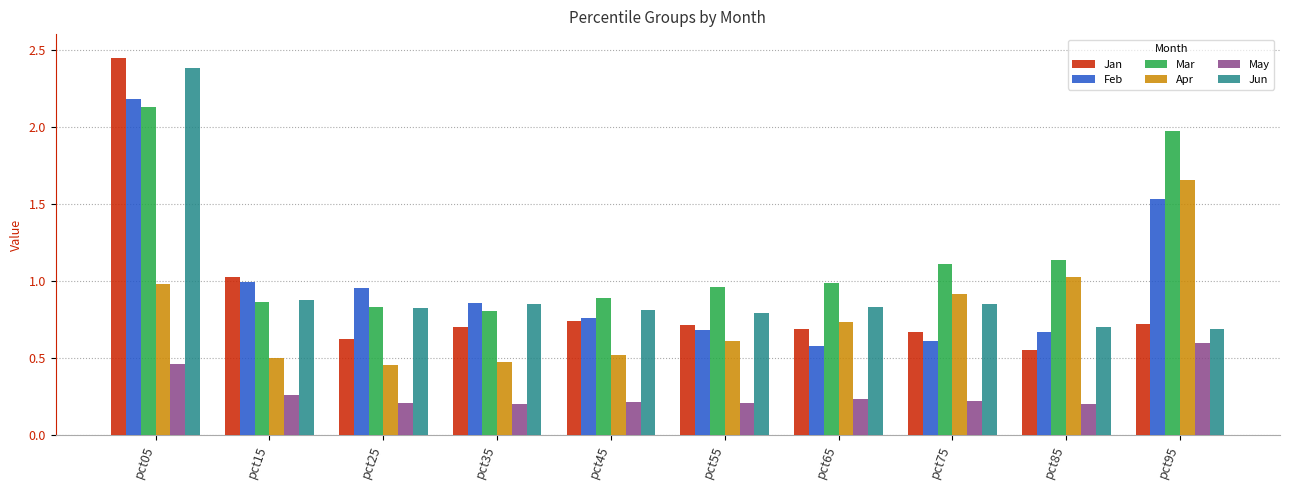

Are the bars horizontal?

No